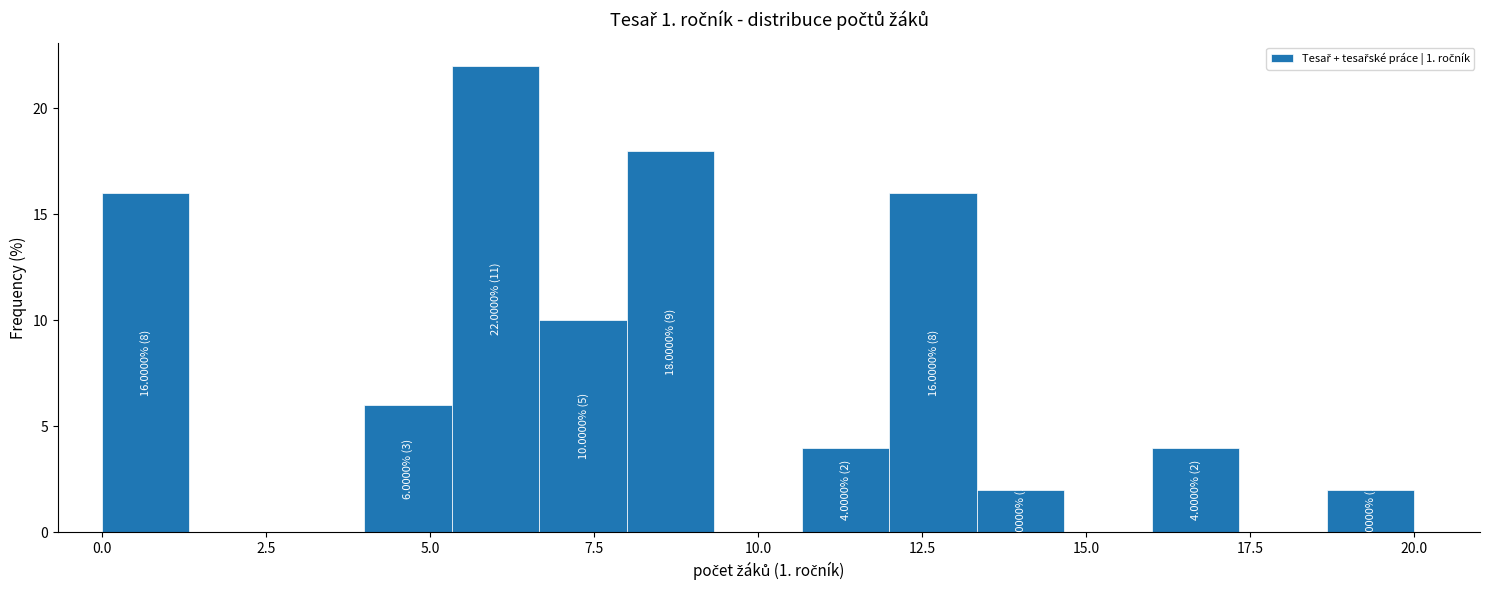

Around what value on the x-axis is the tallest bar? Give the approximate position of its centre, as read against the axis.

6.0